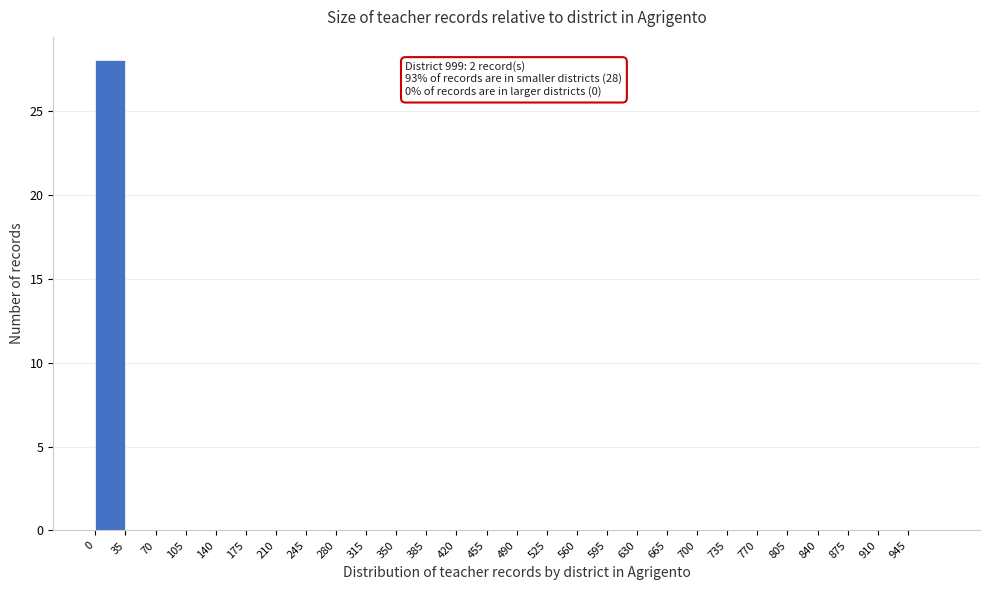

Which range on the x-axis has the tallest bar?

0 to 35